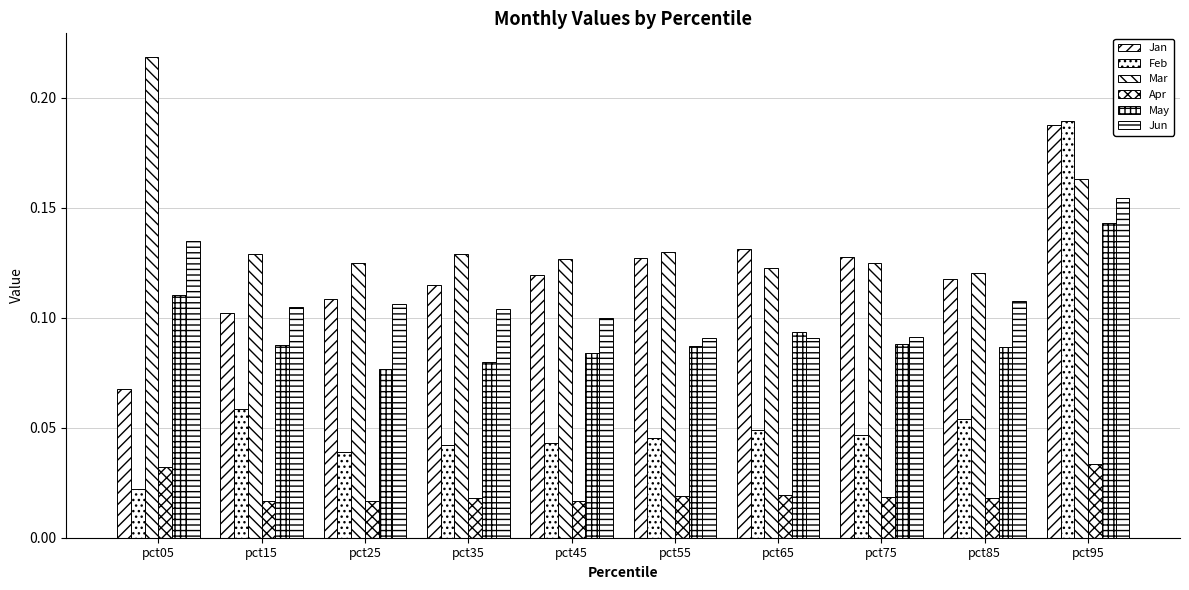

How many series are shown in this chart?

6